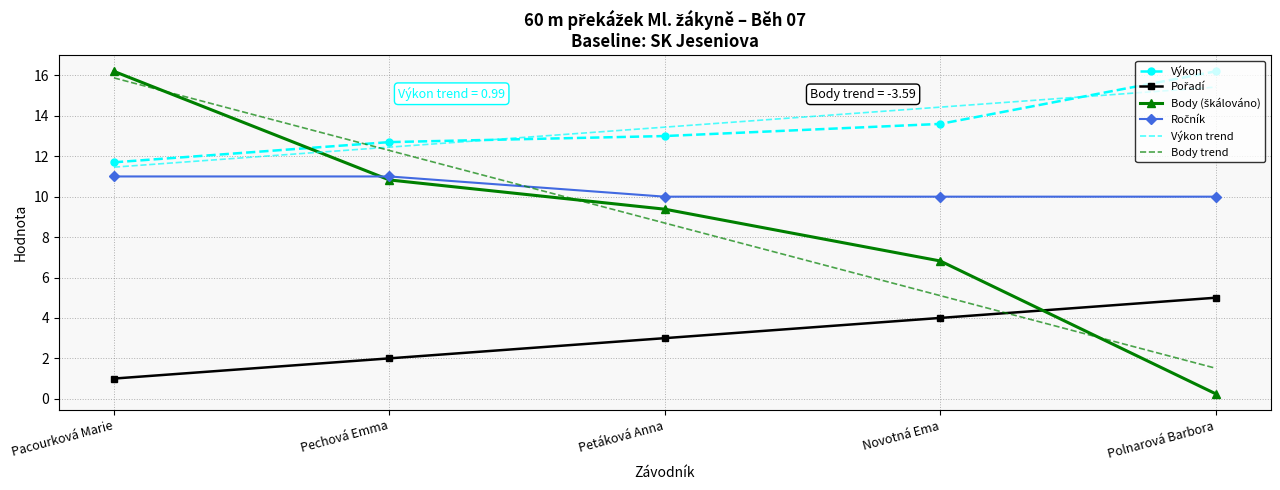

Read the Výkon value at Pacourková Marie.

11.7